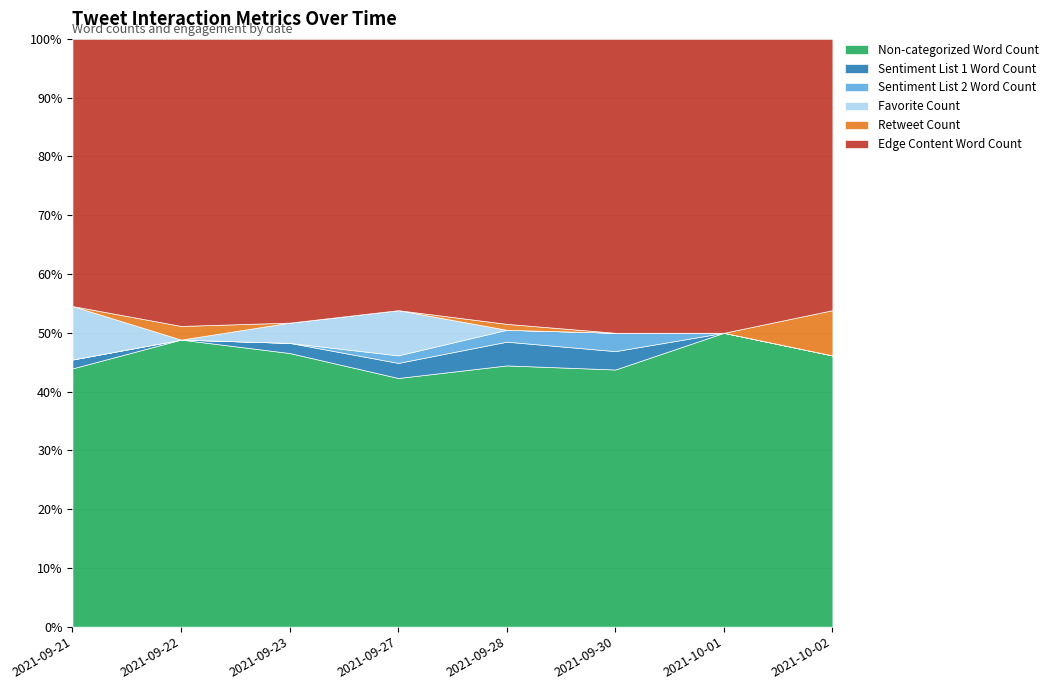

What is the highest value of the Sentiment List 1 Word Count series?

4